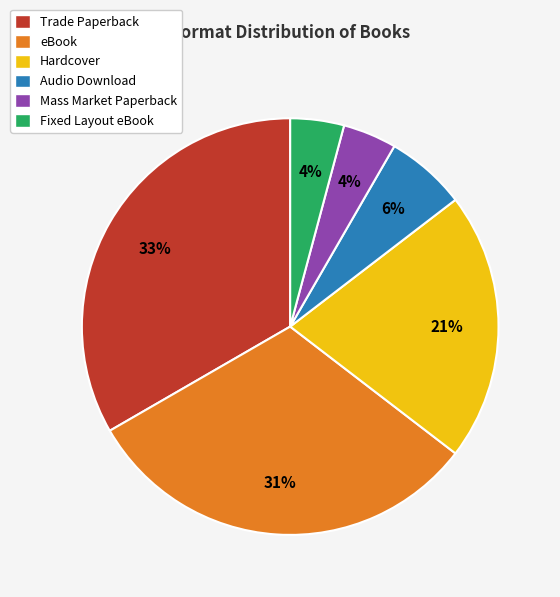

What percentage is the eBook slice, to the nearest percent?

31%